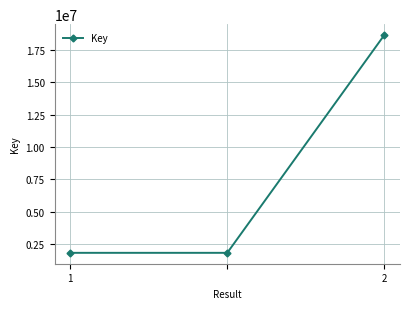

What is the difference between the maximum and minimum values?

16828724